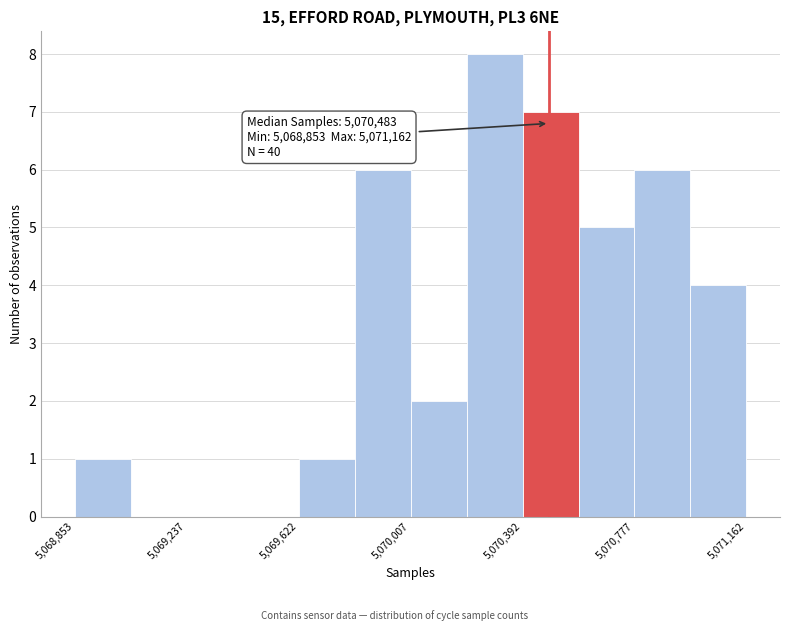

Around what value on the x-axis is the tallest bar? Give the approximate position of its centre, as read against the axis.

5070300